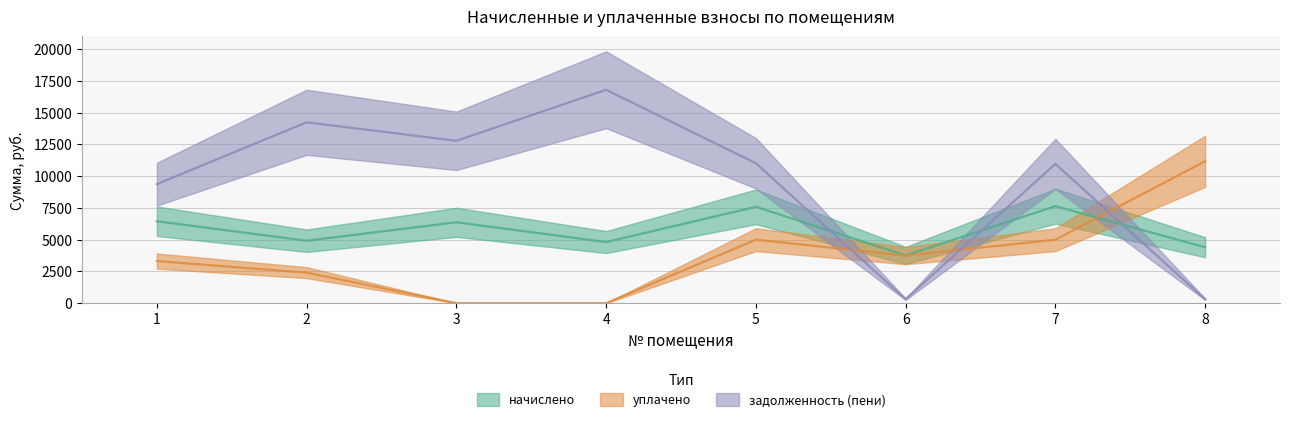

The value of уплачено at 4 is 0.0. True or false?

True